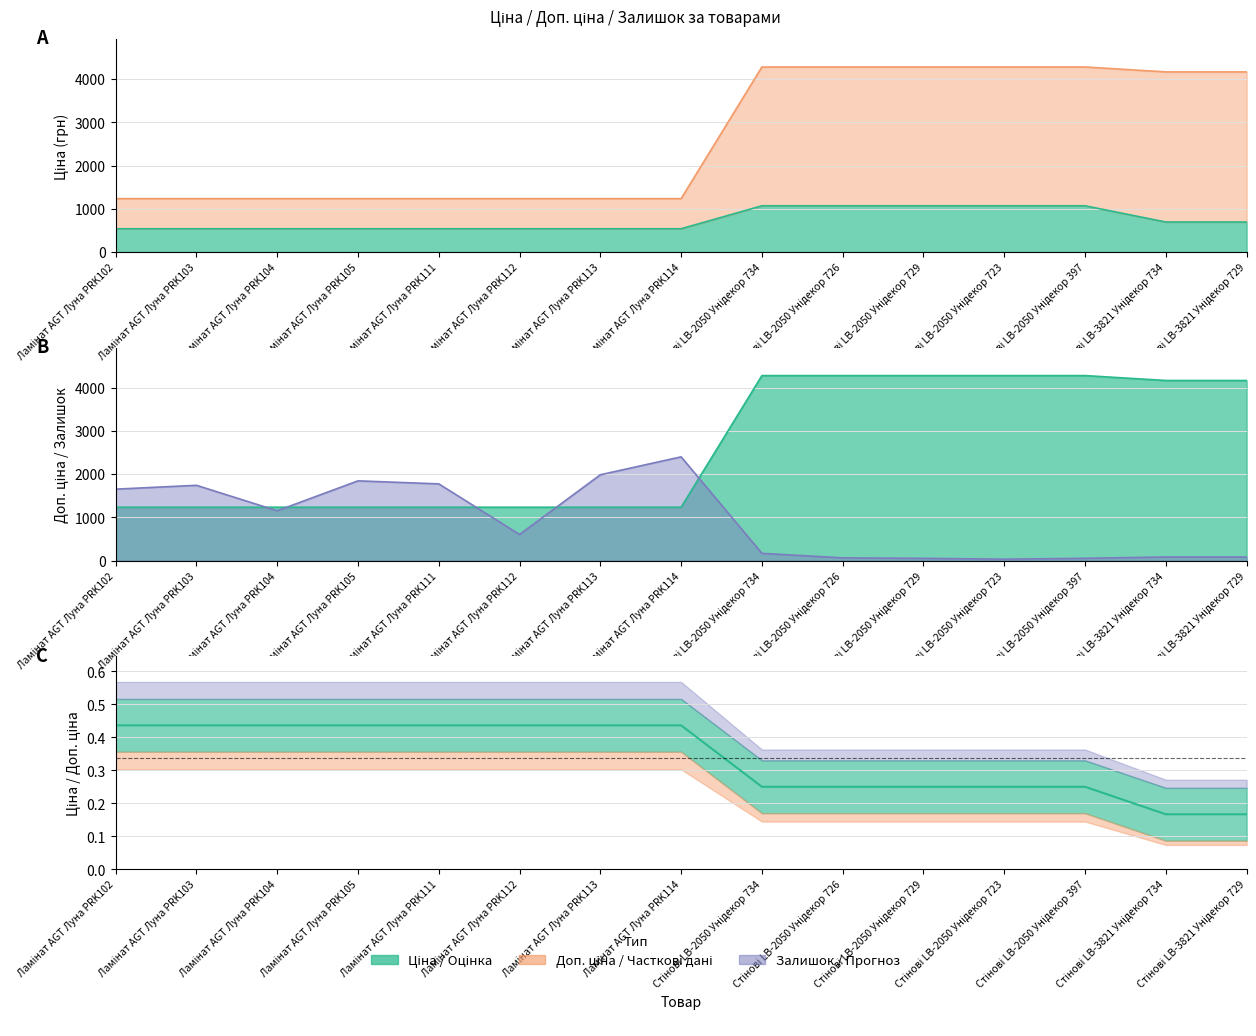

What are all the series names shown in the legend?

Ціна, Доп. ціна, Залишок